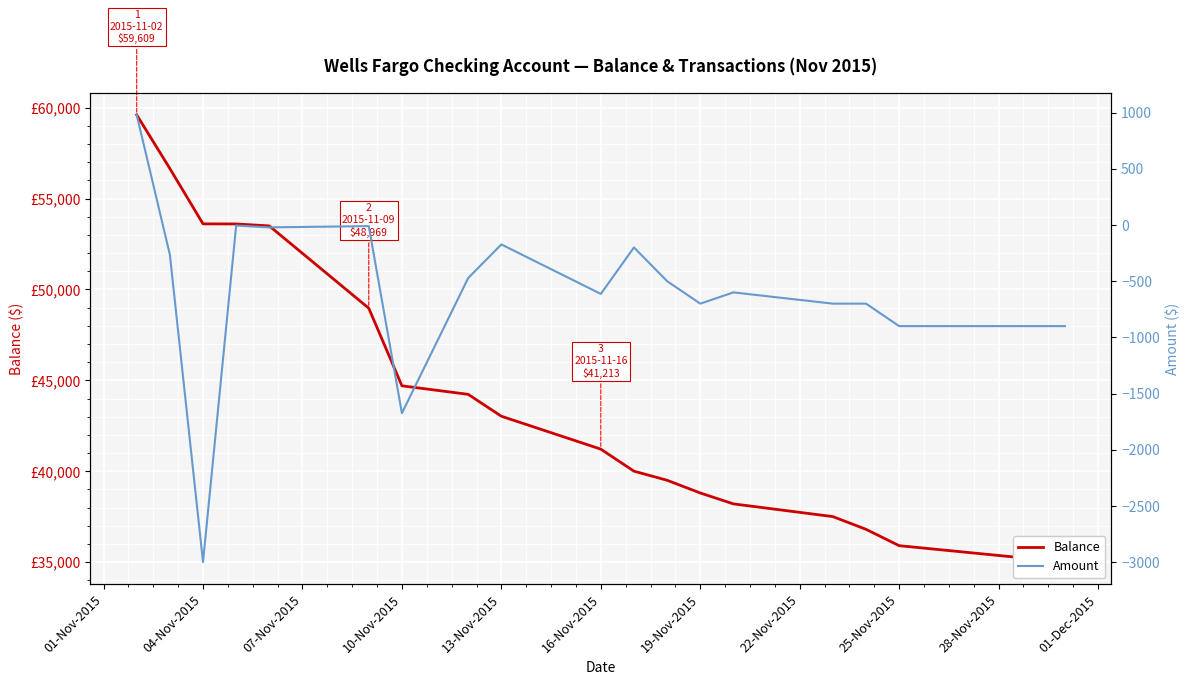

Rank the series by their average value, from highest to lowest.

Balance, Amount